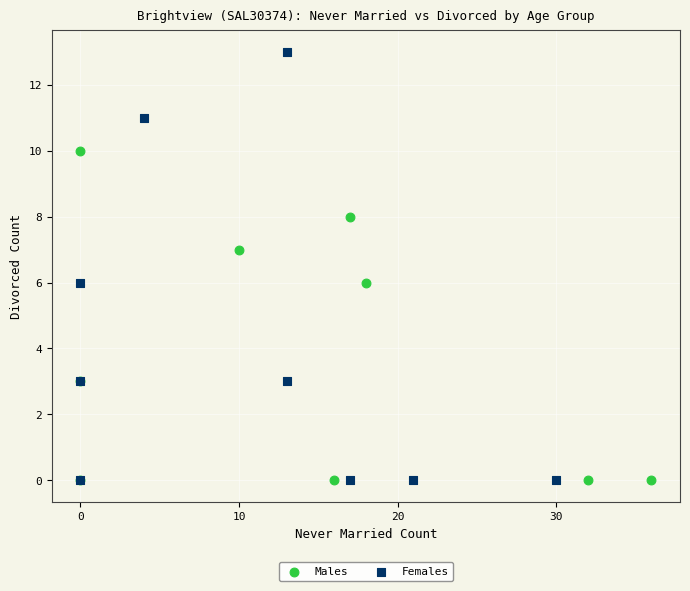

Which series contains the highest Y value?

Females